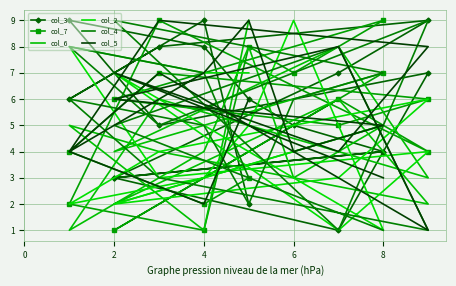

After their last crossing, which series has the higher values: col_5 or col_7?

col_7